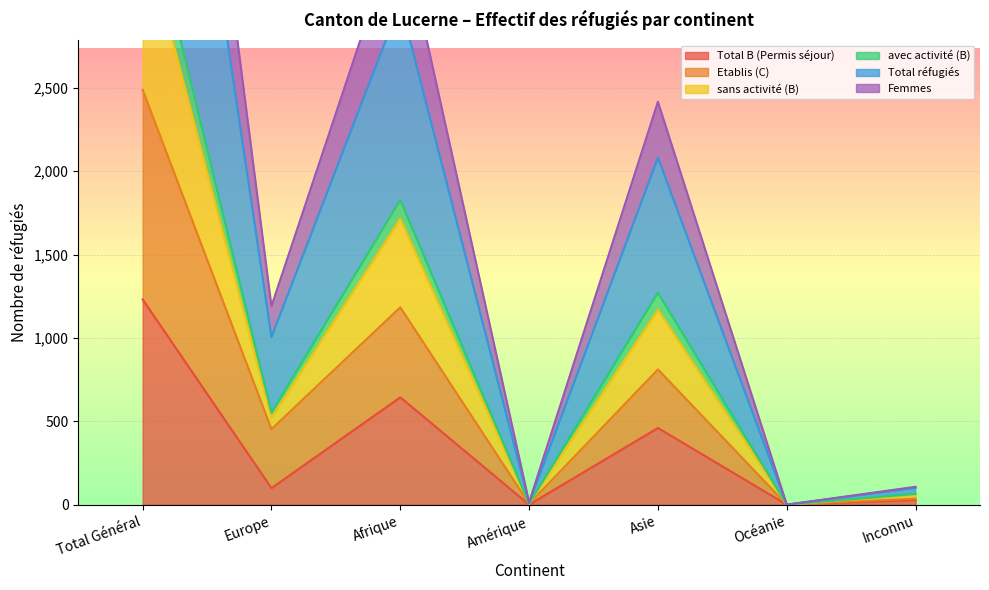

True or false: Femmes and Etablis (C) cross at least once.

False